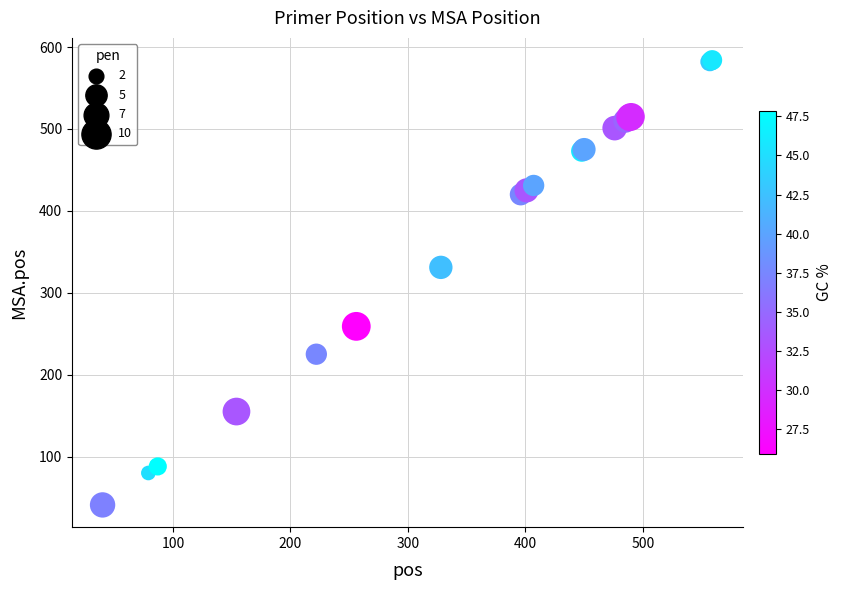

What Y value in the scatter plot is closest to 312?

331